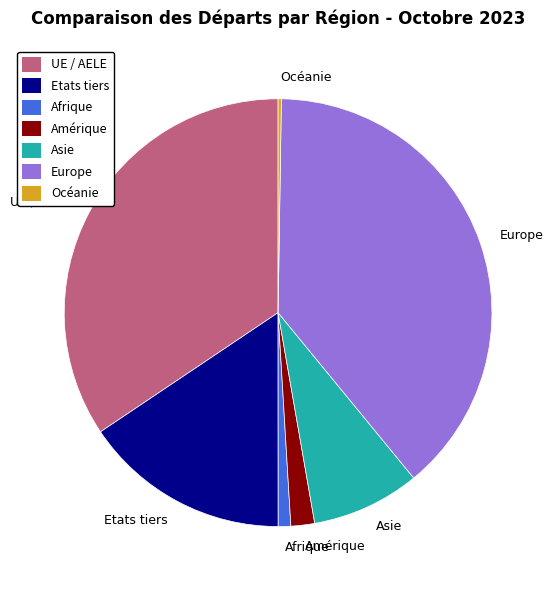

Does any single category account for the majority?

No